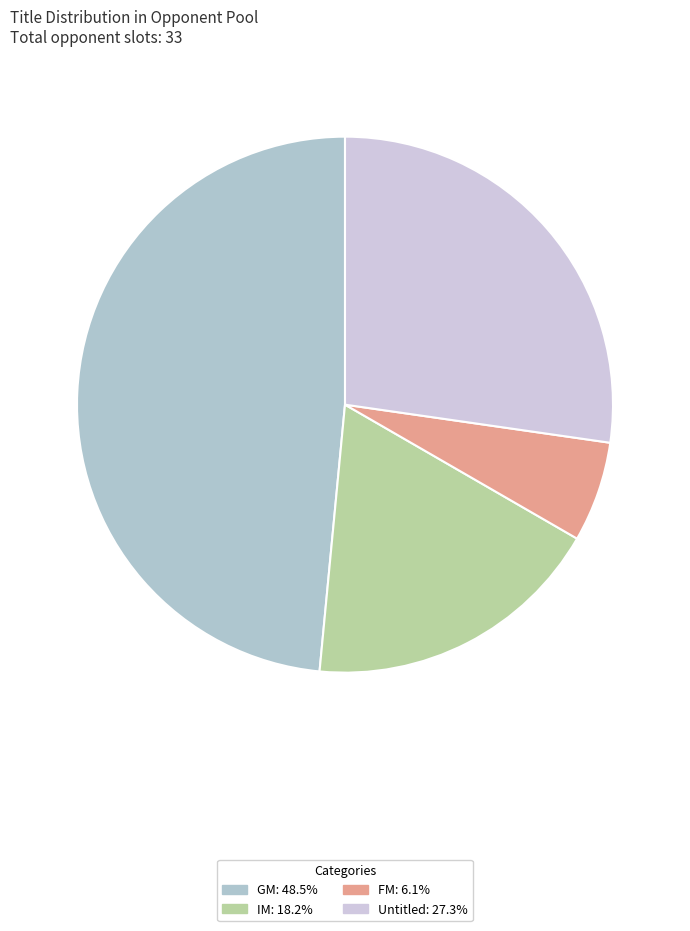

How many slices are in this pie chart?

4